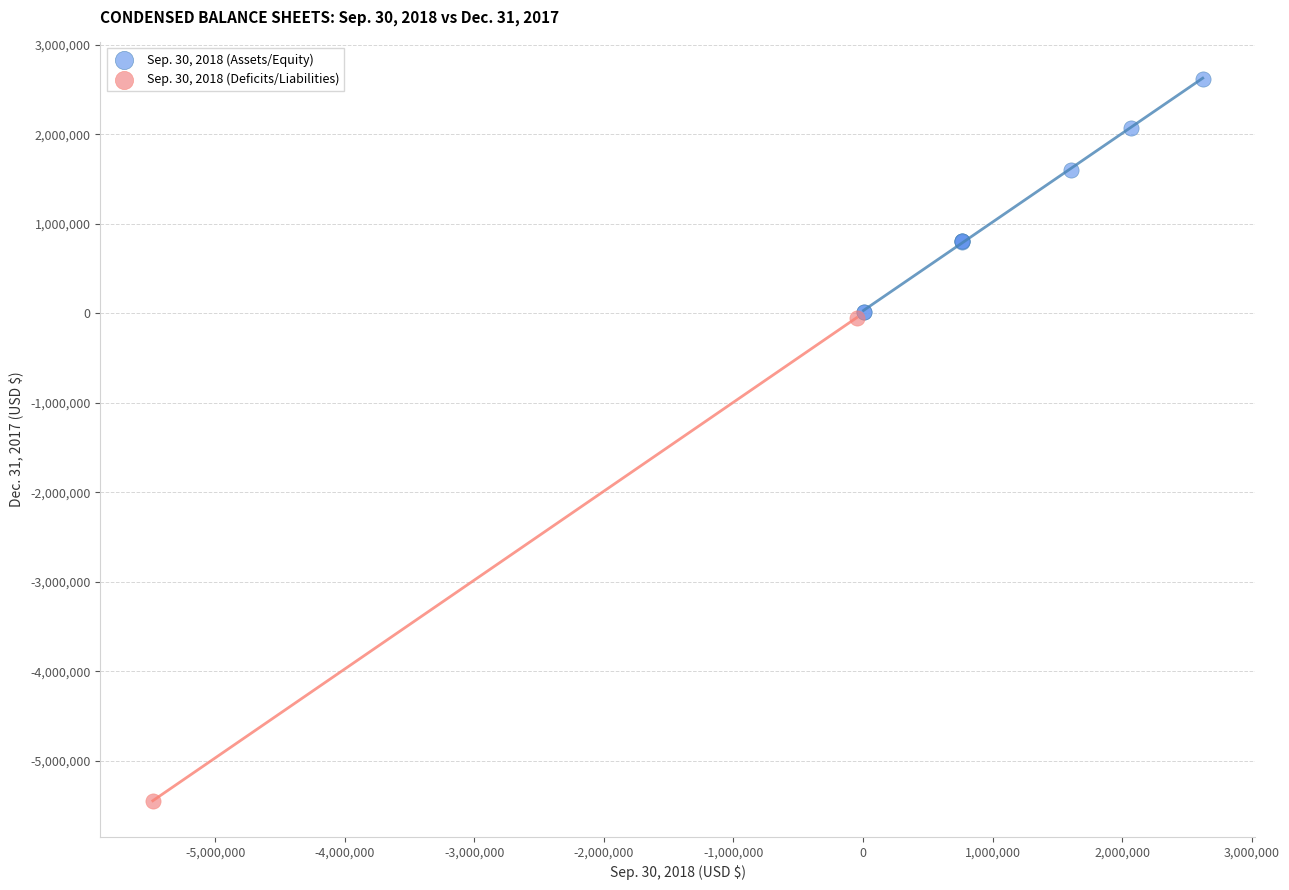

Which series contains the highest Y value?

Sep. 30, 2018 (Assets/Equity)